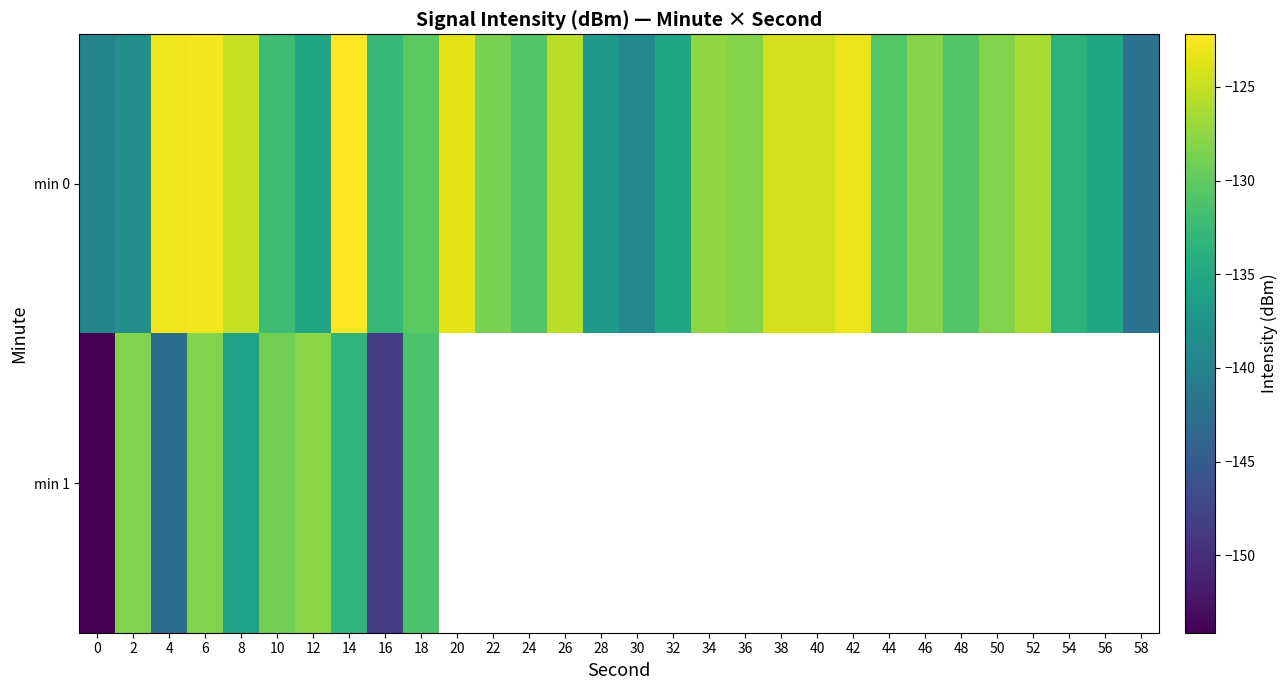

What is the average value of the row_0 series?

-130.1